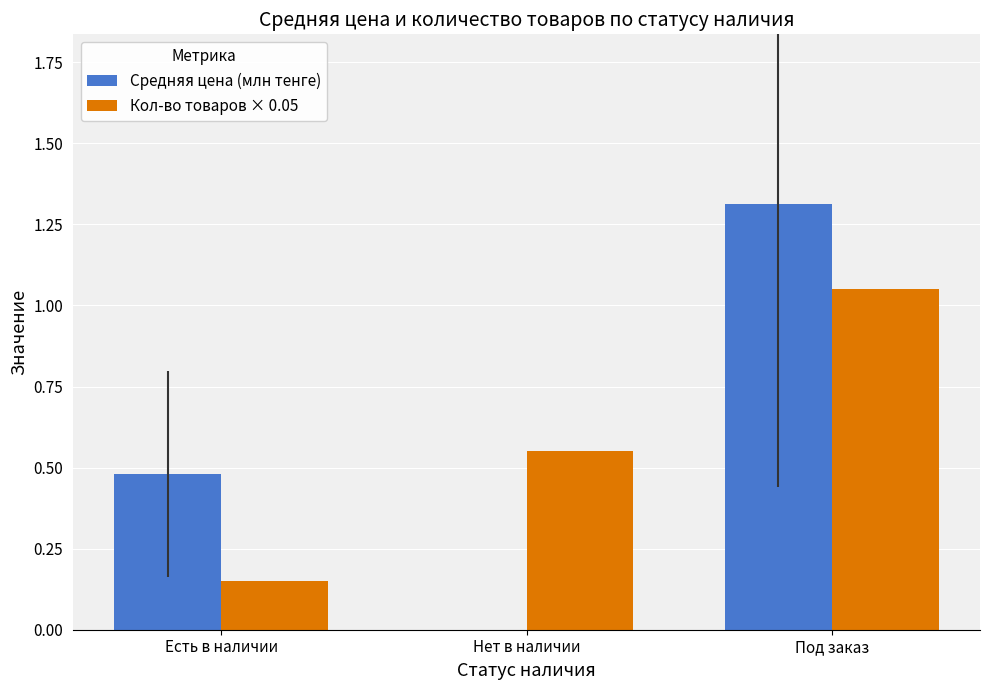

Is the value of Кол-во товаров × 0.05 at Под заказ greater than the value of Средняя цена (млн тенге) at Есть в наличии?

Yes